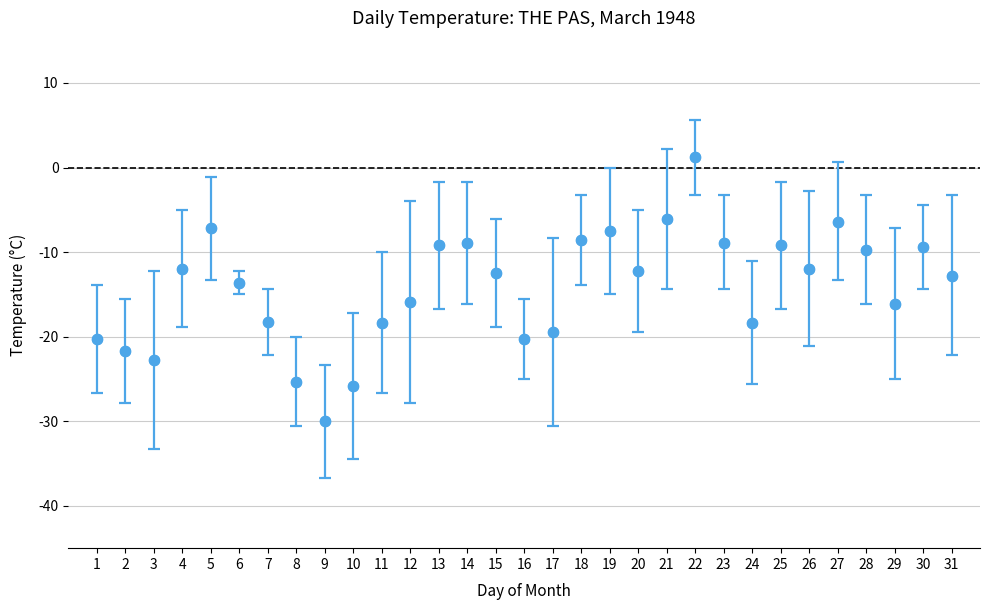

What is the change in value from 6 to 26?

+1.6